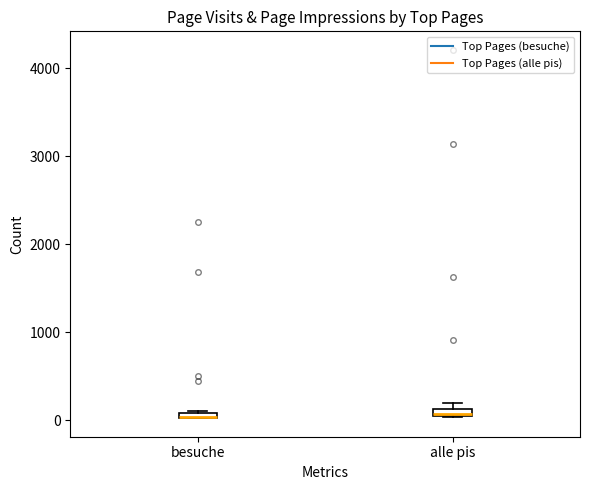

Where is the upper edge of the box for alle pis on the y-axis? The values are not printed on the chart, so give them approximately, as read against the axis.

100